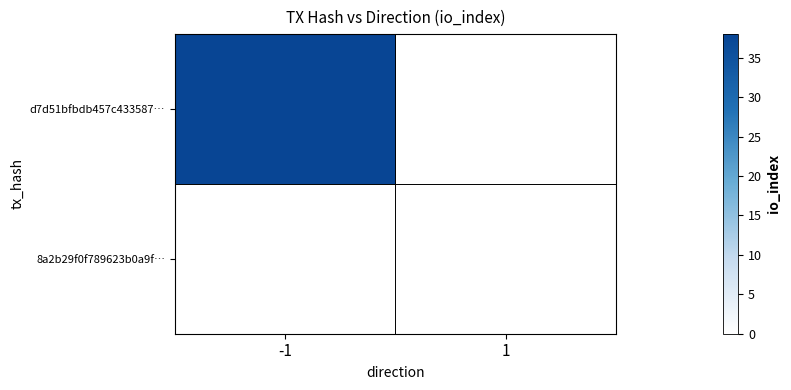

At which category is the sum across all series the highest?

-1